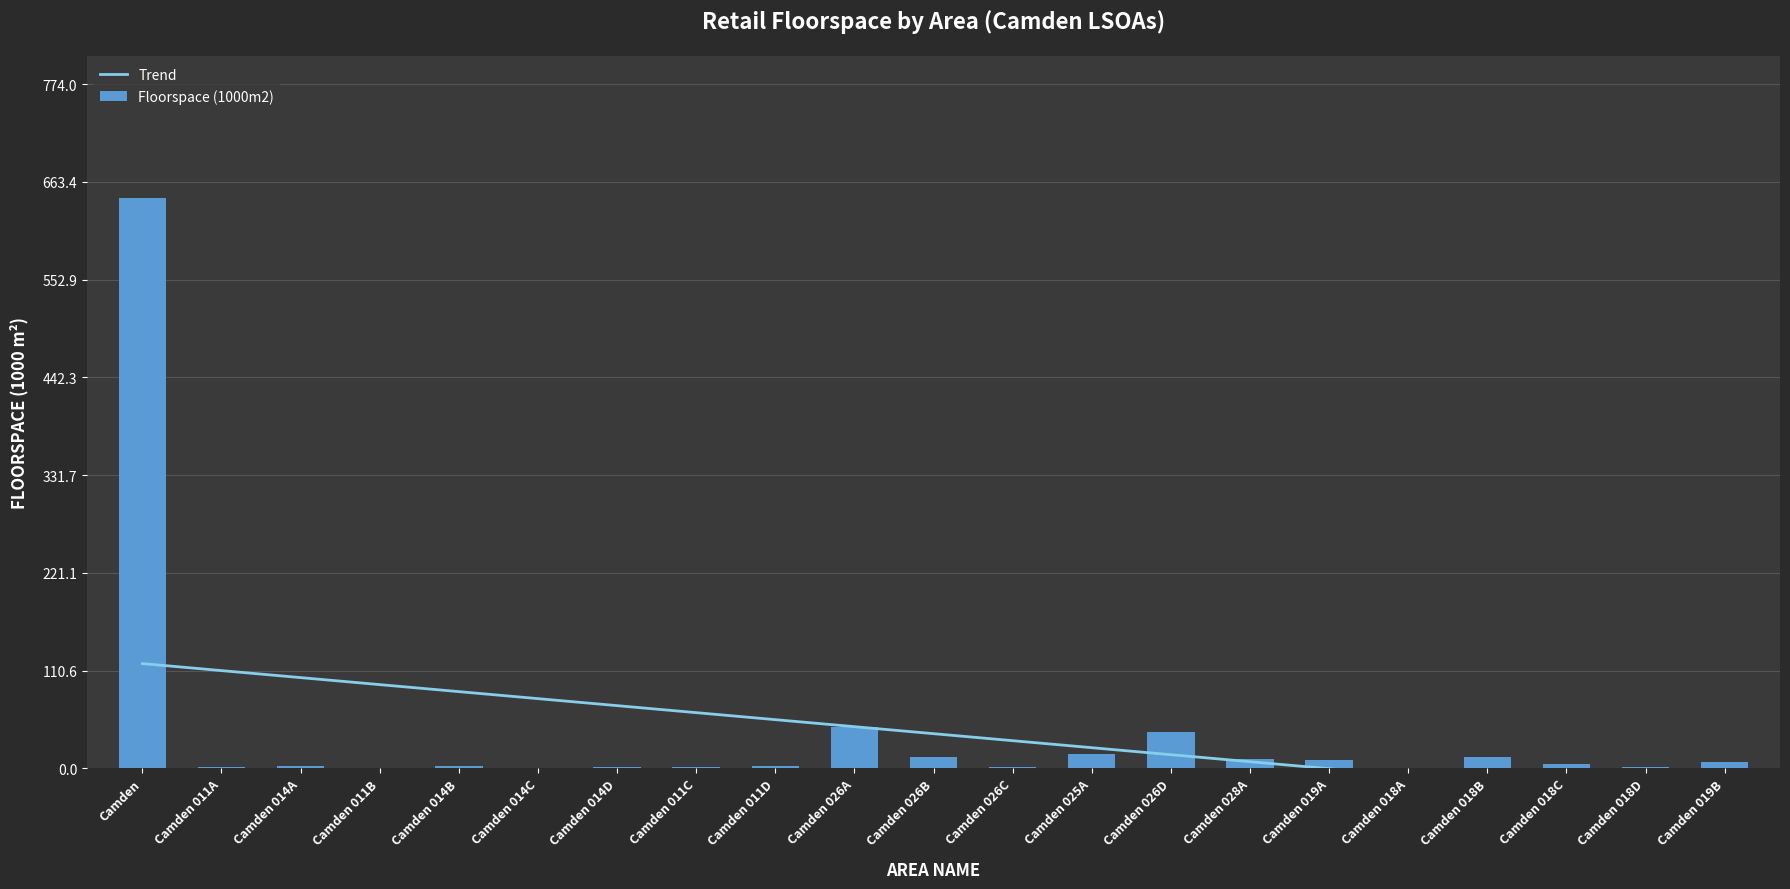

How many values in the Trend series exceed 39?

11